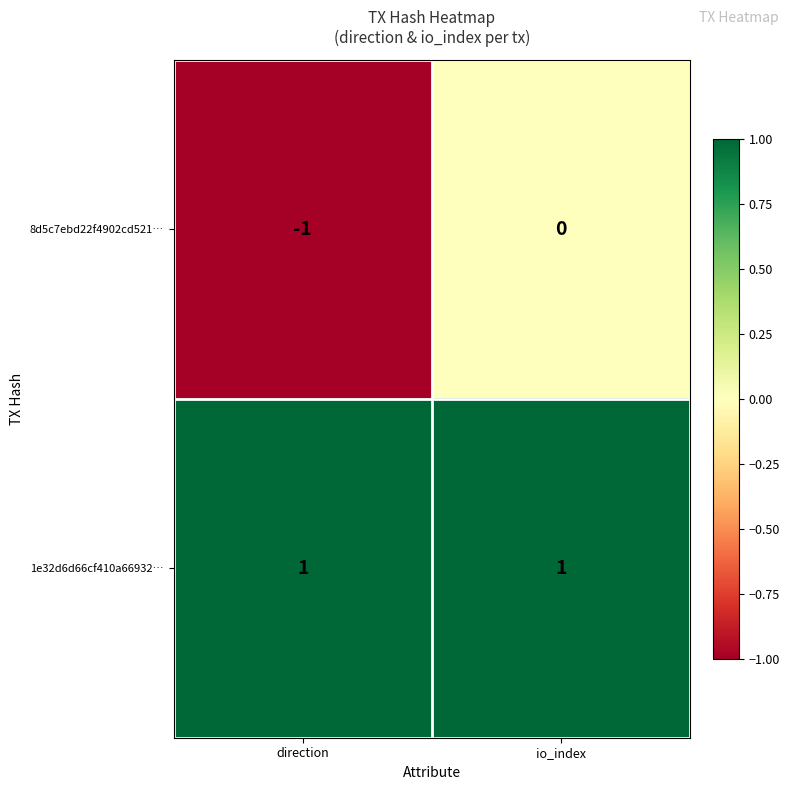

At how many categories does at least one series exceed 0?

2